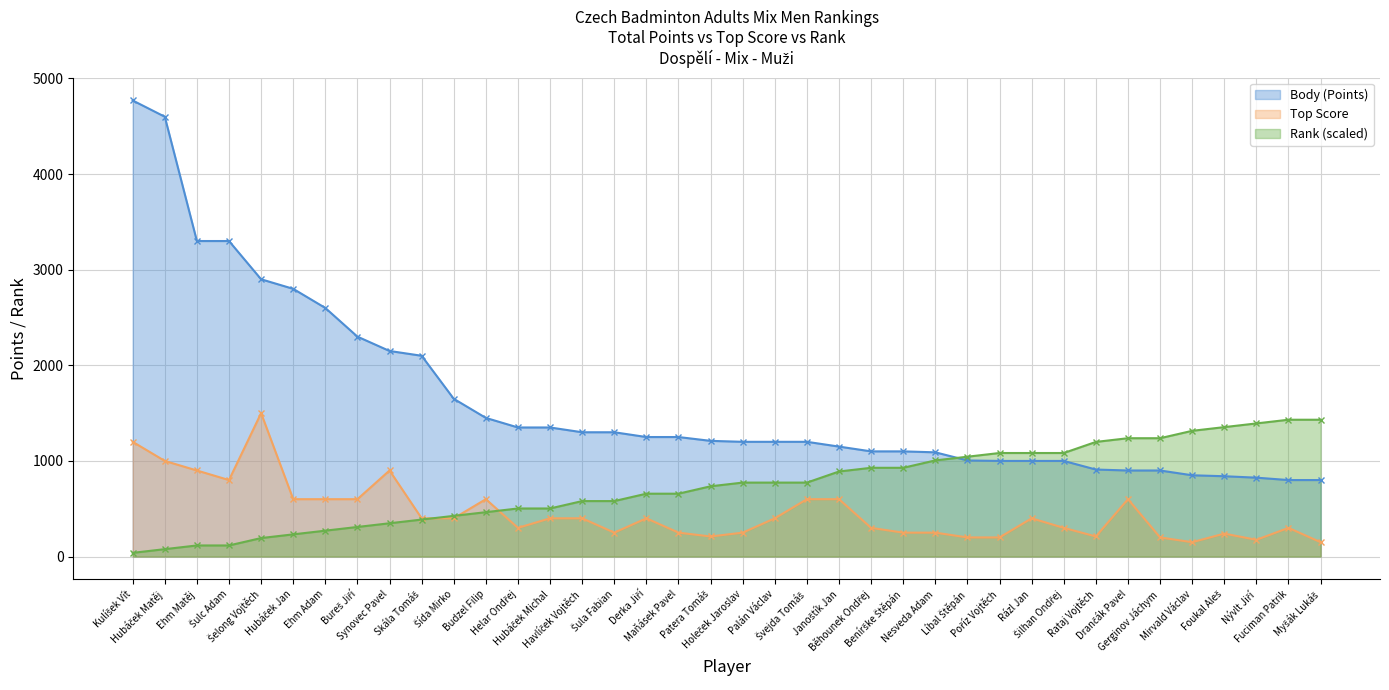

True or false: Top Score has a value of 300.0 at Helar Ondřej.

True